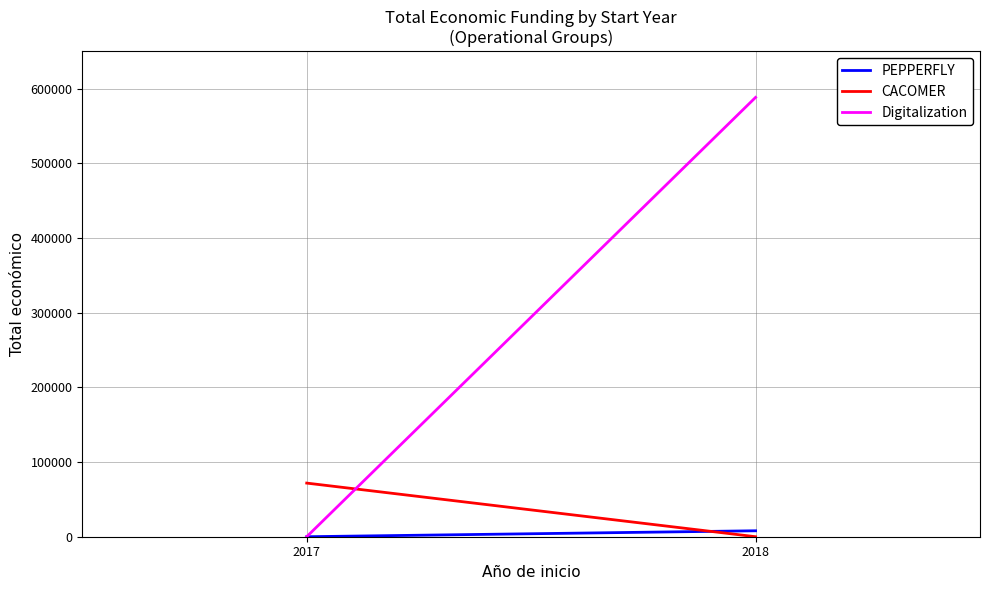

List the series in order of their peak value, highest first.

Digitalization, CACOMER, PEPPERFLY